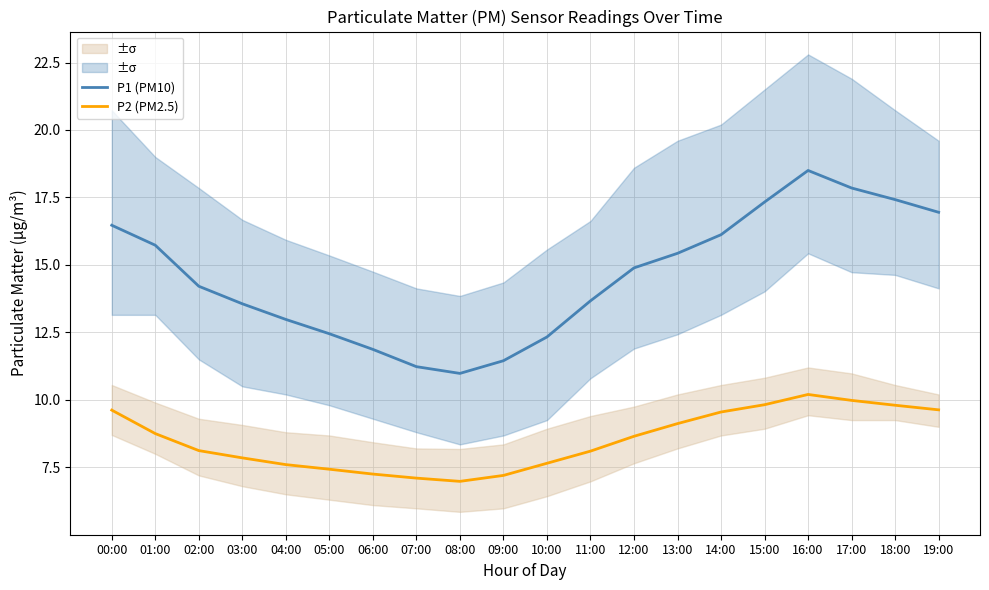

What is the approximate value of P2 (PM2.5) at 14:00?

9.6